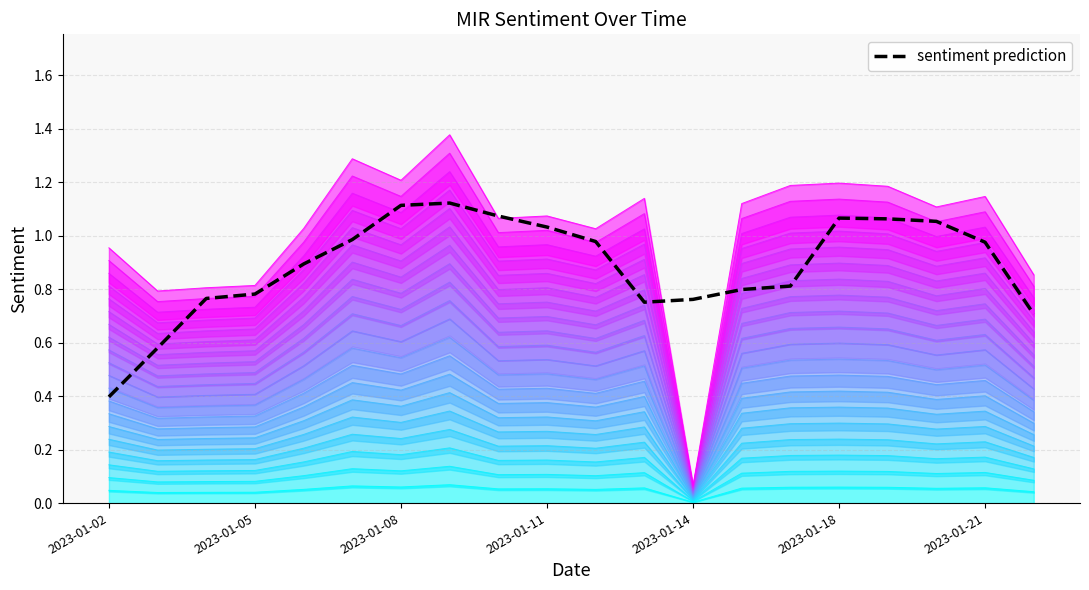

Does the chart have visible grid lines?

Yes